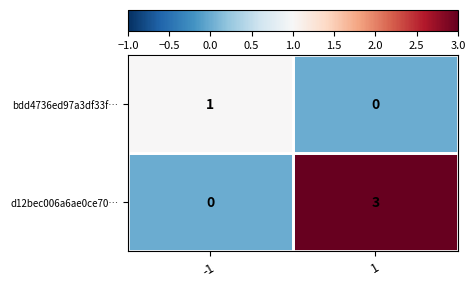

Is it true that d12bec006a6ae0ce70… equals -1 at -1?

False